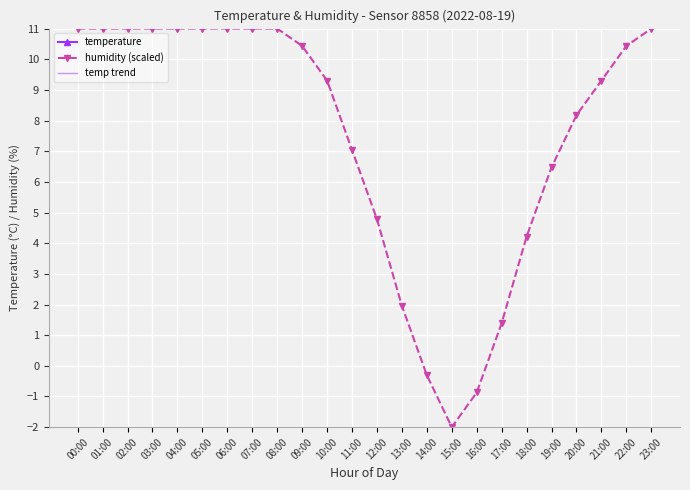

Is it true that humidity (scaled) equals 2.4 at 17:00?

False